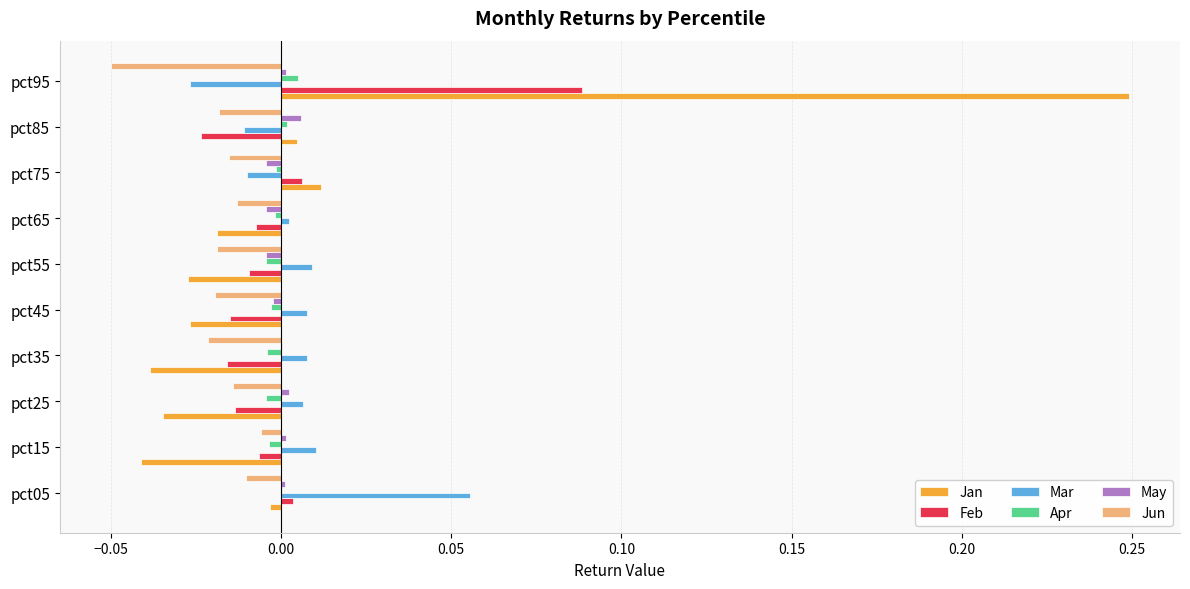

Between pct05 and pct75, which series saw the biggest shift?

Mar